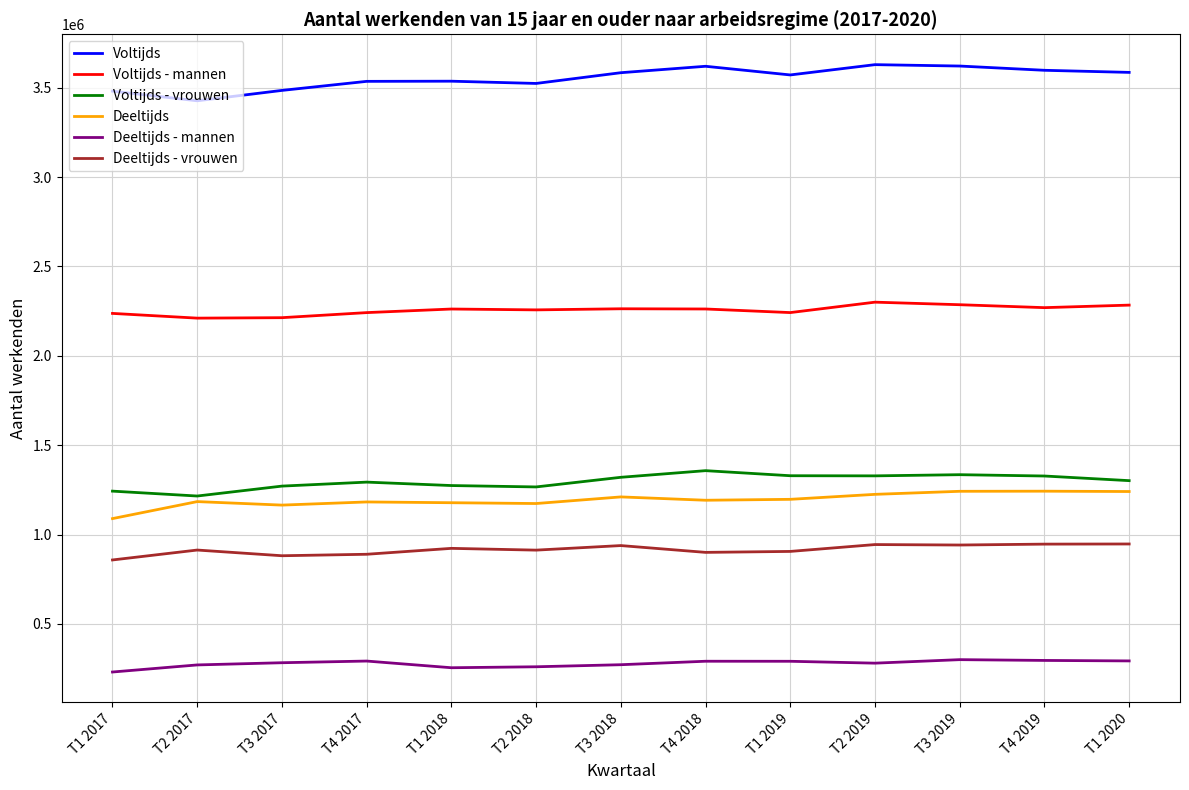

What is the difference between the maximum and second lowest values in the Voltijds - vrouwen series?

114550